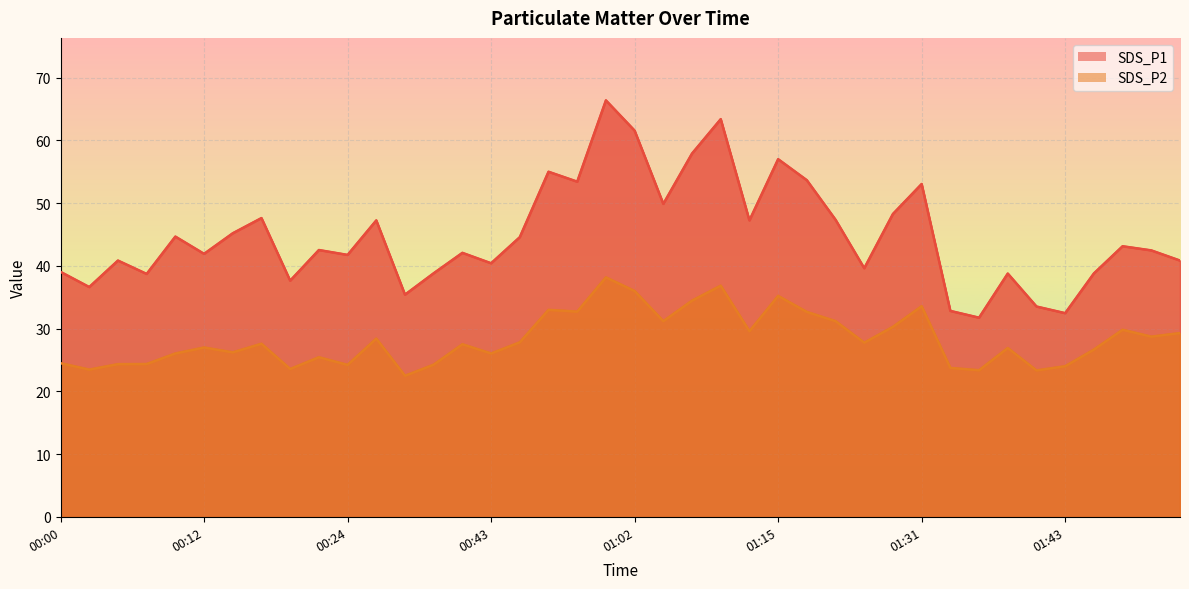

At which category is the sum across all series the highest?

00:59